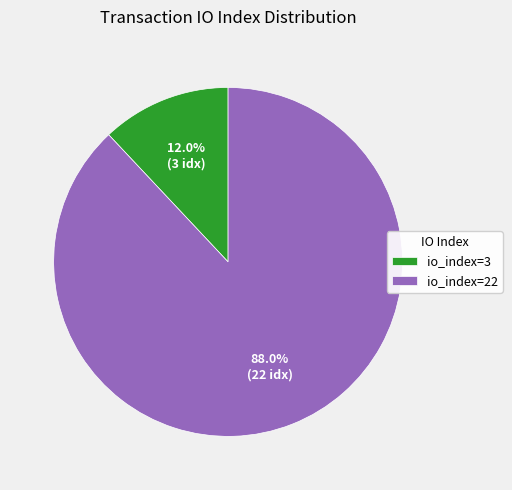

Count the number of slices in the pie.

2